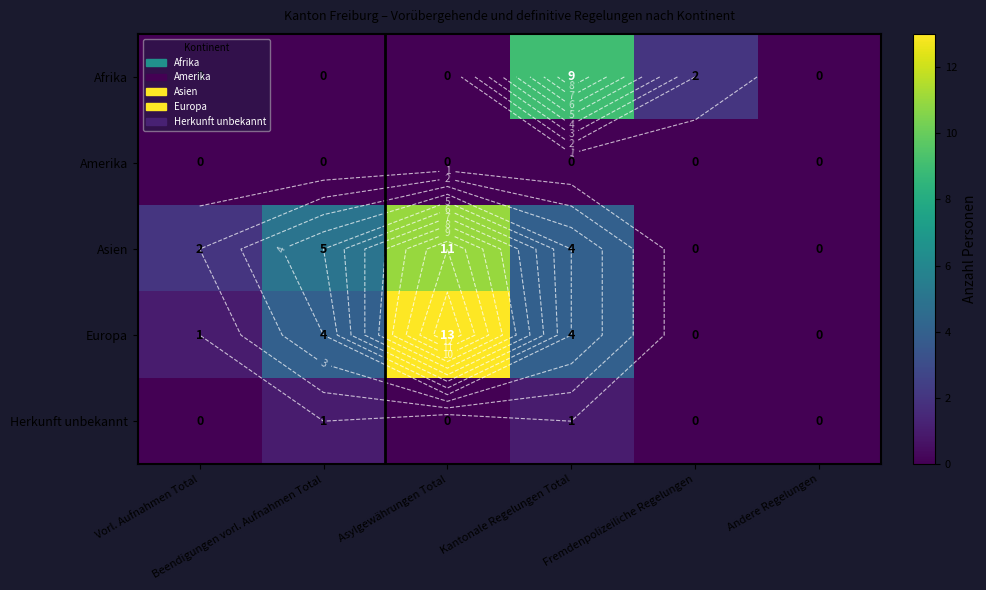

Which has a higher value, Andere Regelungen or Vorl. Aufnahmen Total?

Andere Regelungen